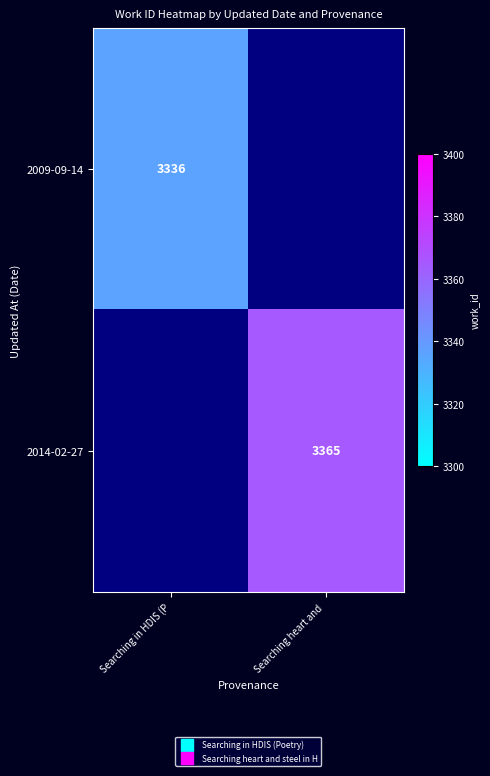

Which category has the lowest value across all series?

Searching in HDIS (P